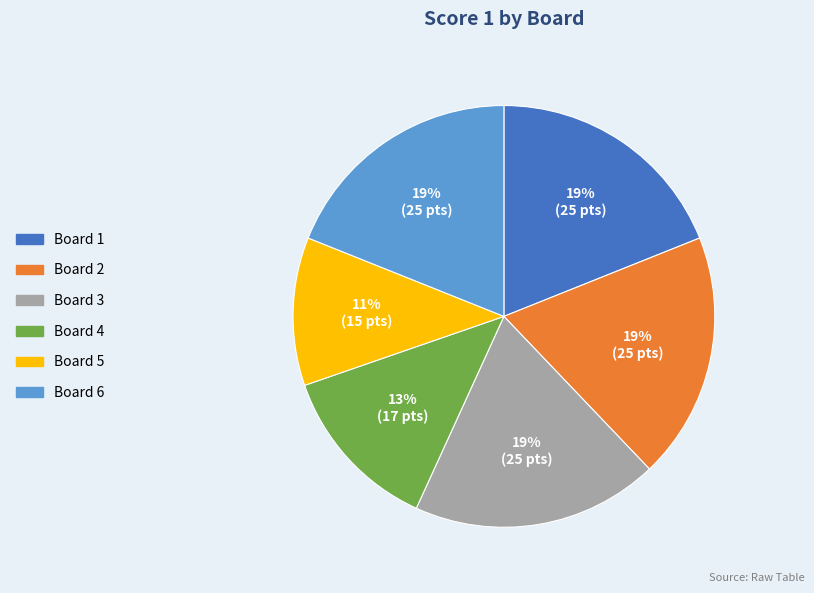

Between Board 5 and Board 4, which is larger?

Board 4